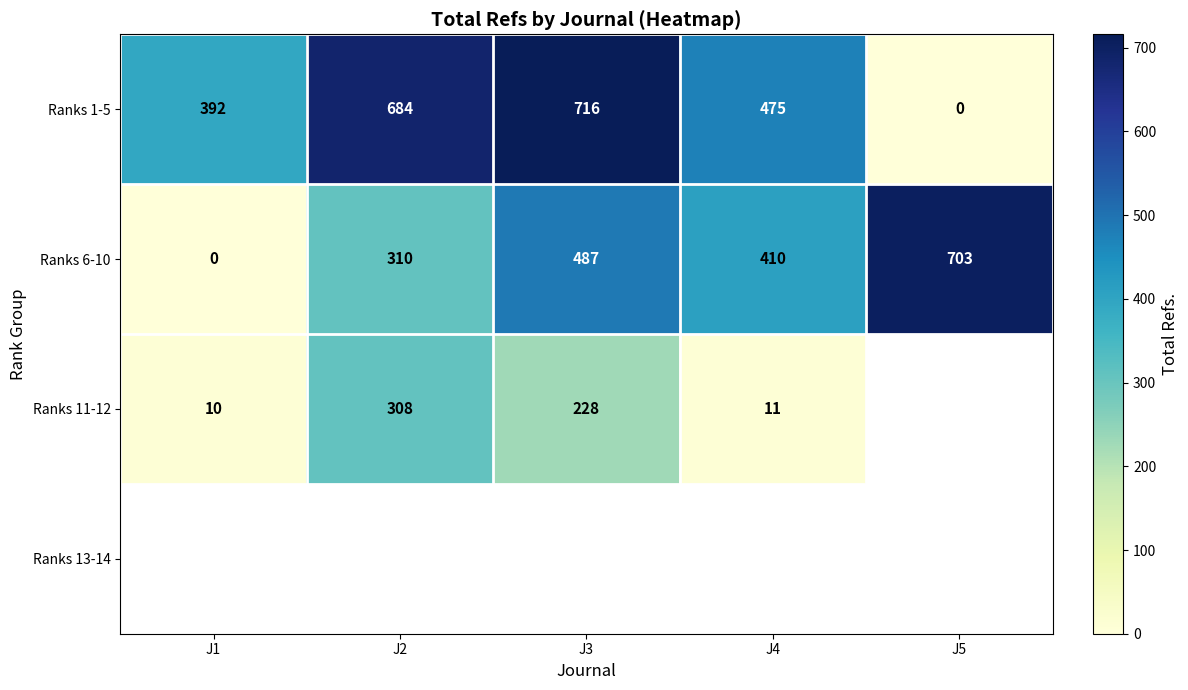

What value does the Ranks 6-10 series have at J3, to the nearest 10?

490